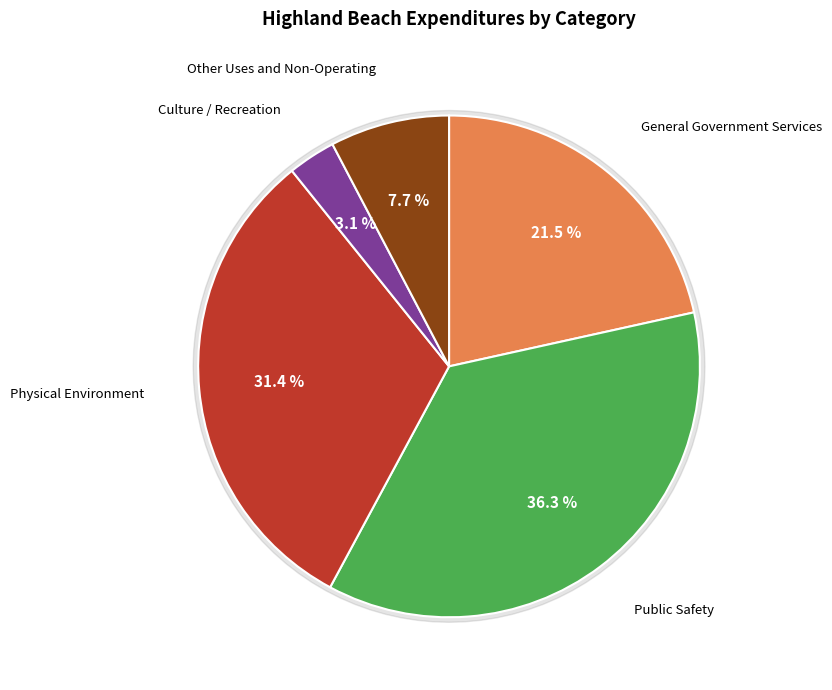

What percentage is the Physical Environment slice, to the nearest percent?

31%